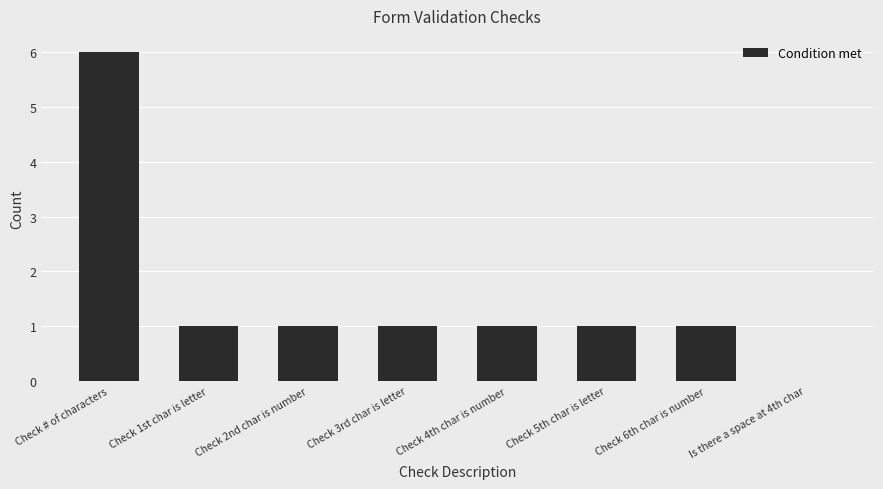

Between Check # of characters and Check 3rd char is letter, which is larger?

Check # of characters